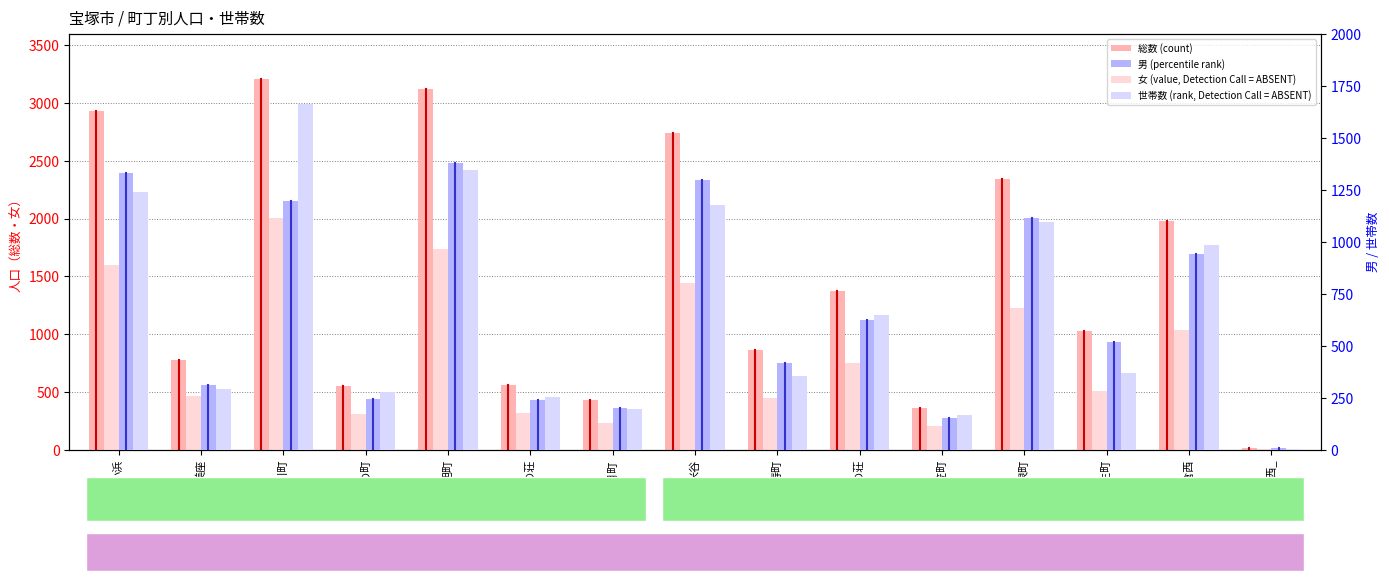

What is the difference between the maximum and minimum values in the 総数 (count) series?

3193